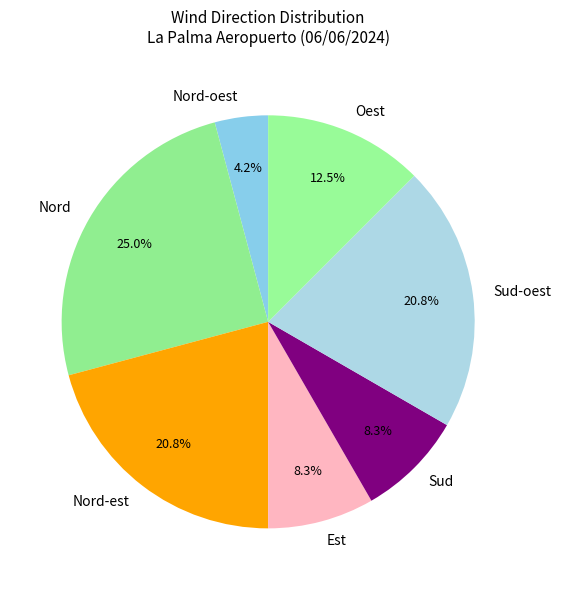

What percentage do Nord-oest and Nord together represent?

29.2%